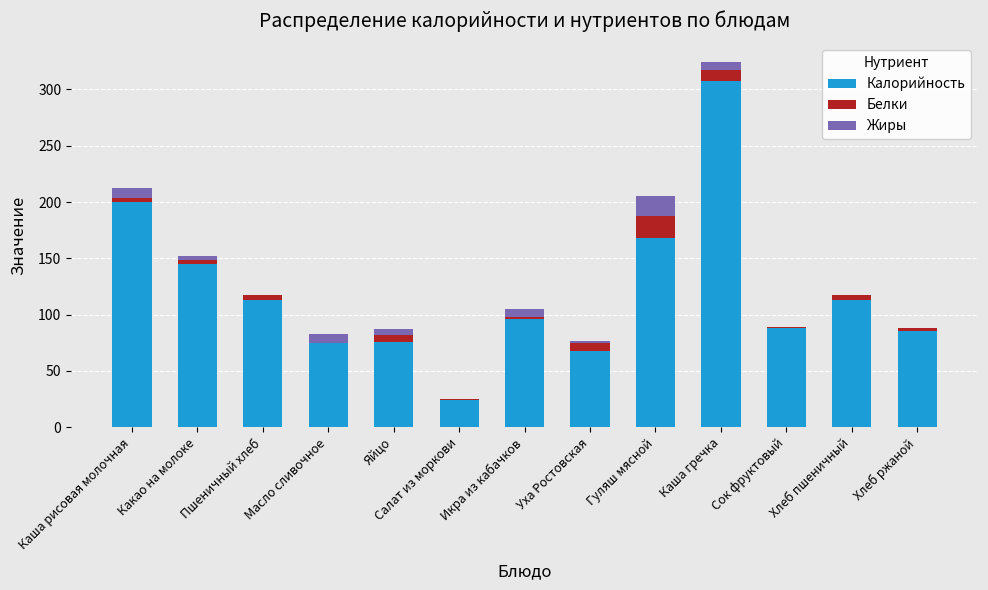

What is the maximum value for Калорийность?

307.3